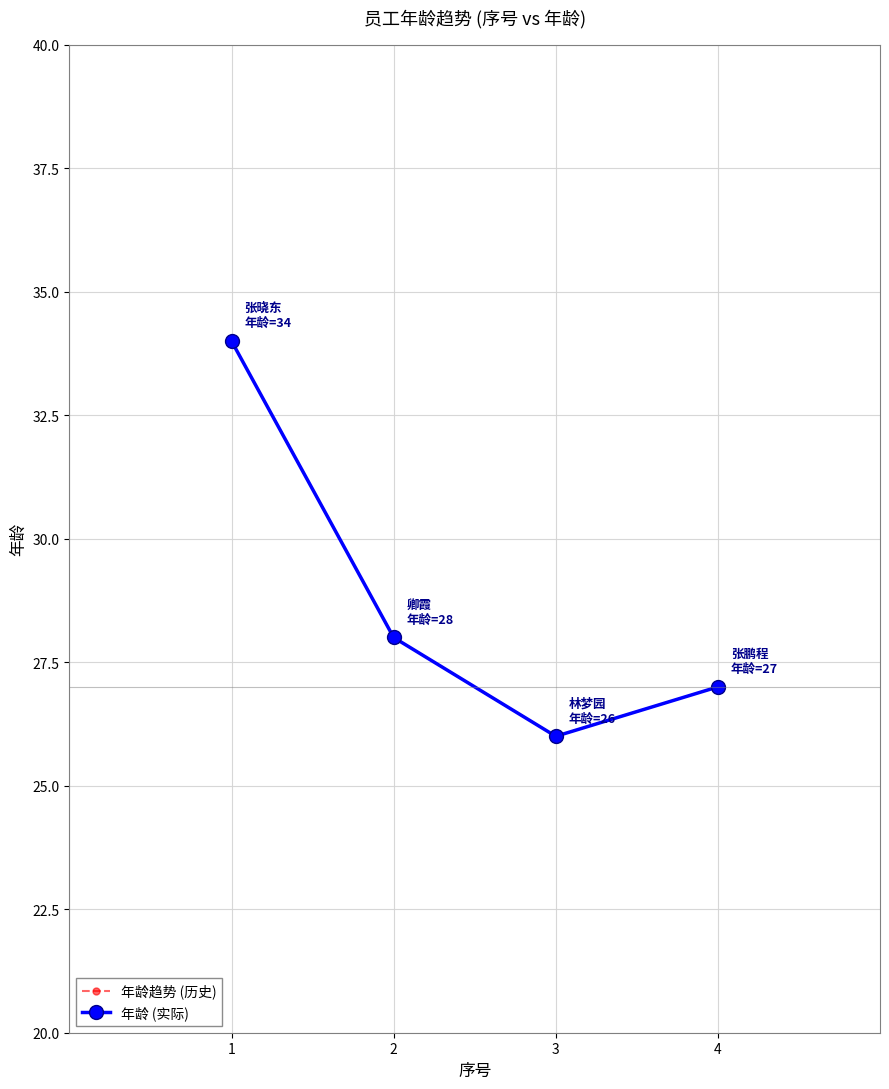

In 年龄趋势 (历史), how many points are lower than both neighbors (excluding endpoints)?

1